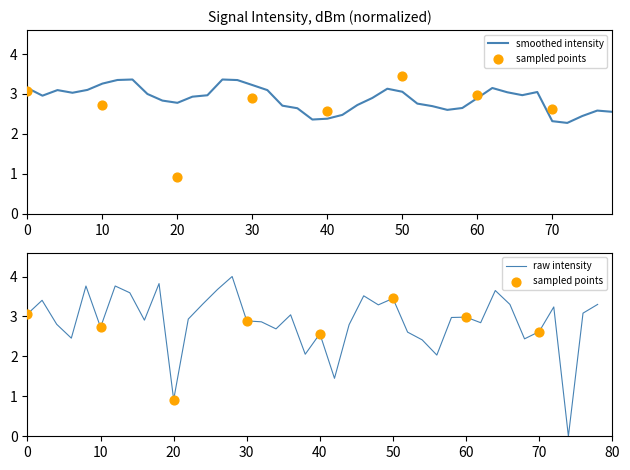

The value of smoothed intensity at 0 is 5.1. True or false?

False